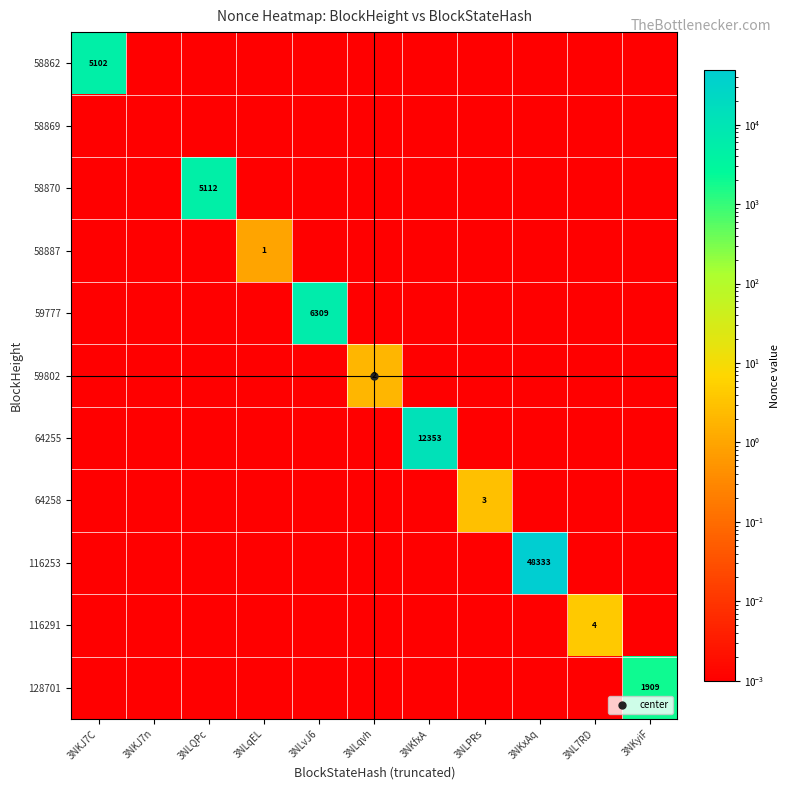

What is the total value across all series at 3NLPRs?

3.0